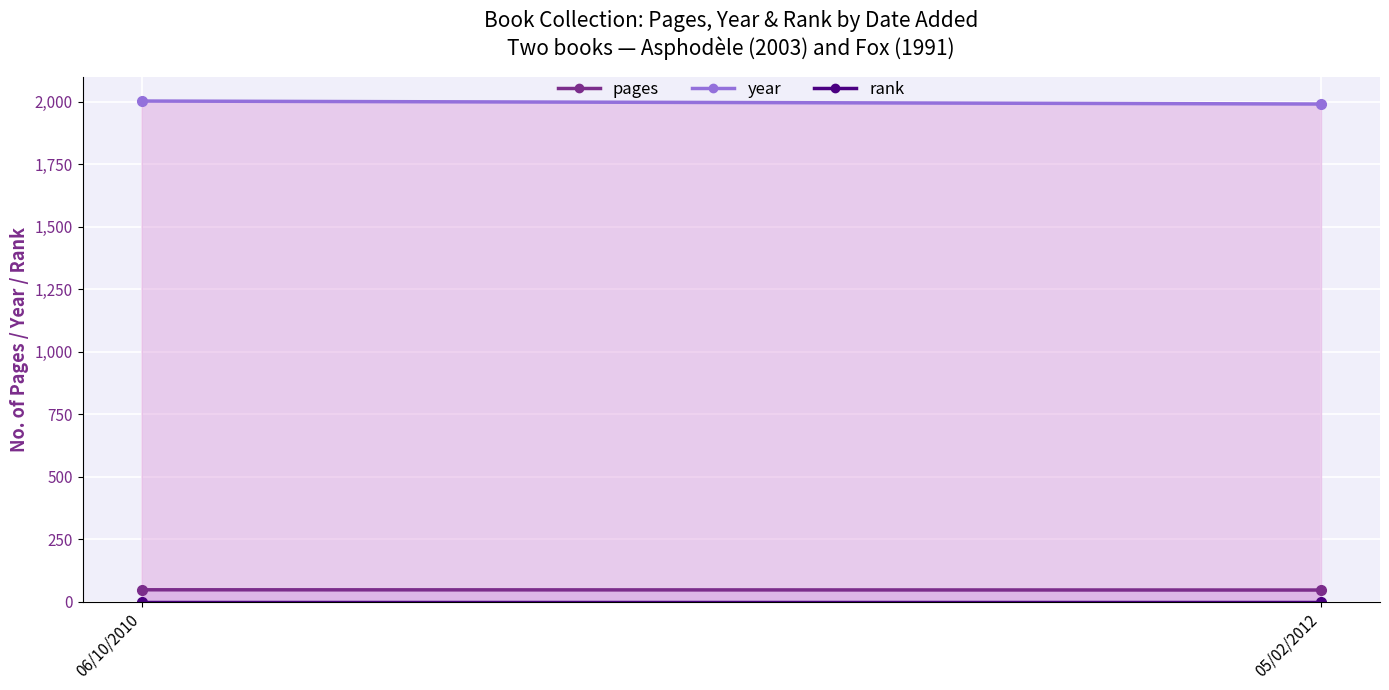

How many lines are shown in the chart?

3